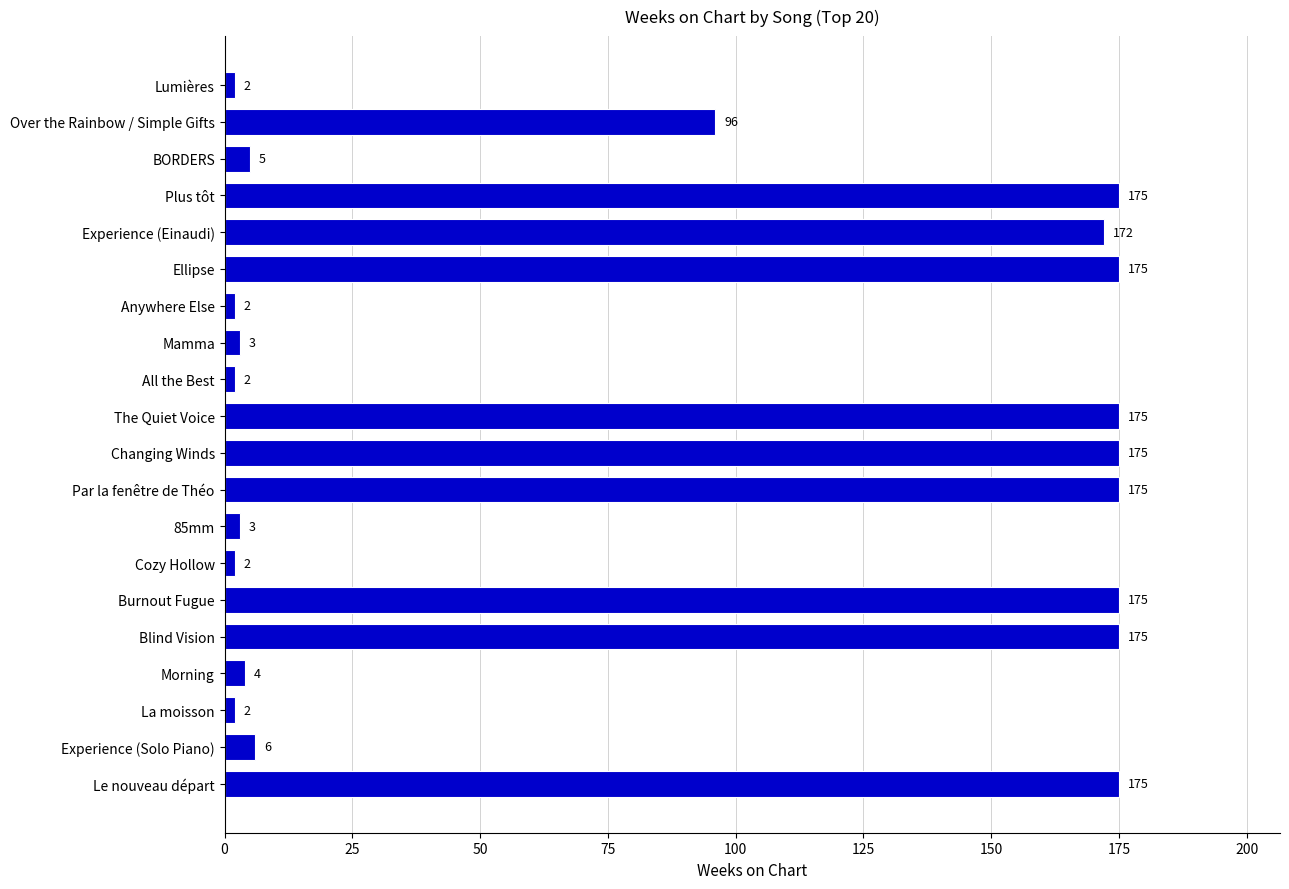

What is the difference between the second highest and second lowest values?

173